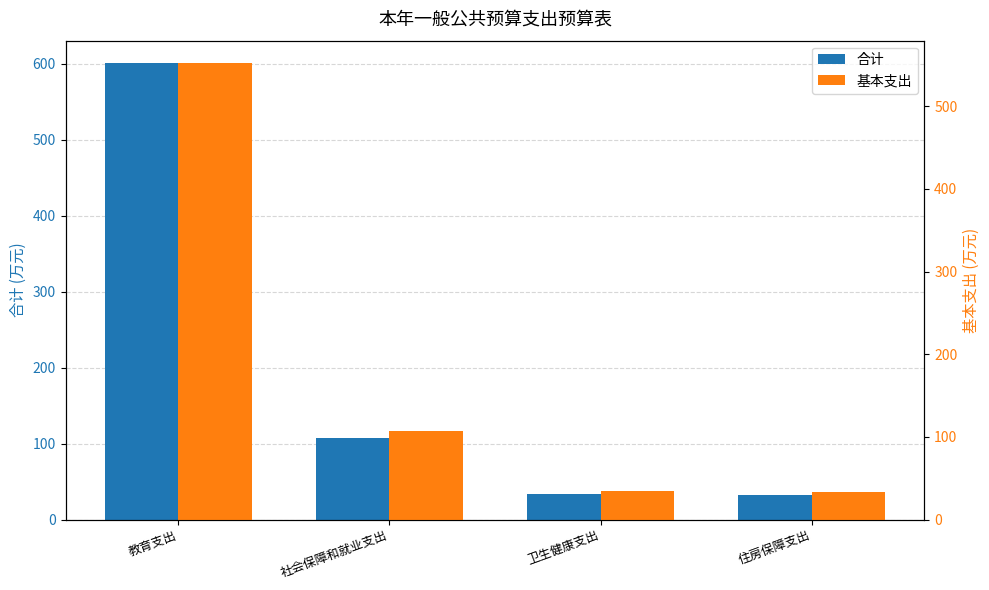

Which series has the largest total across all categories?

合计